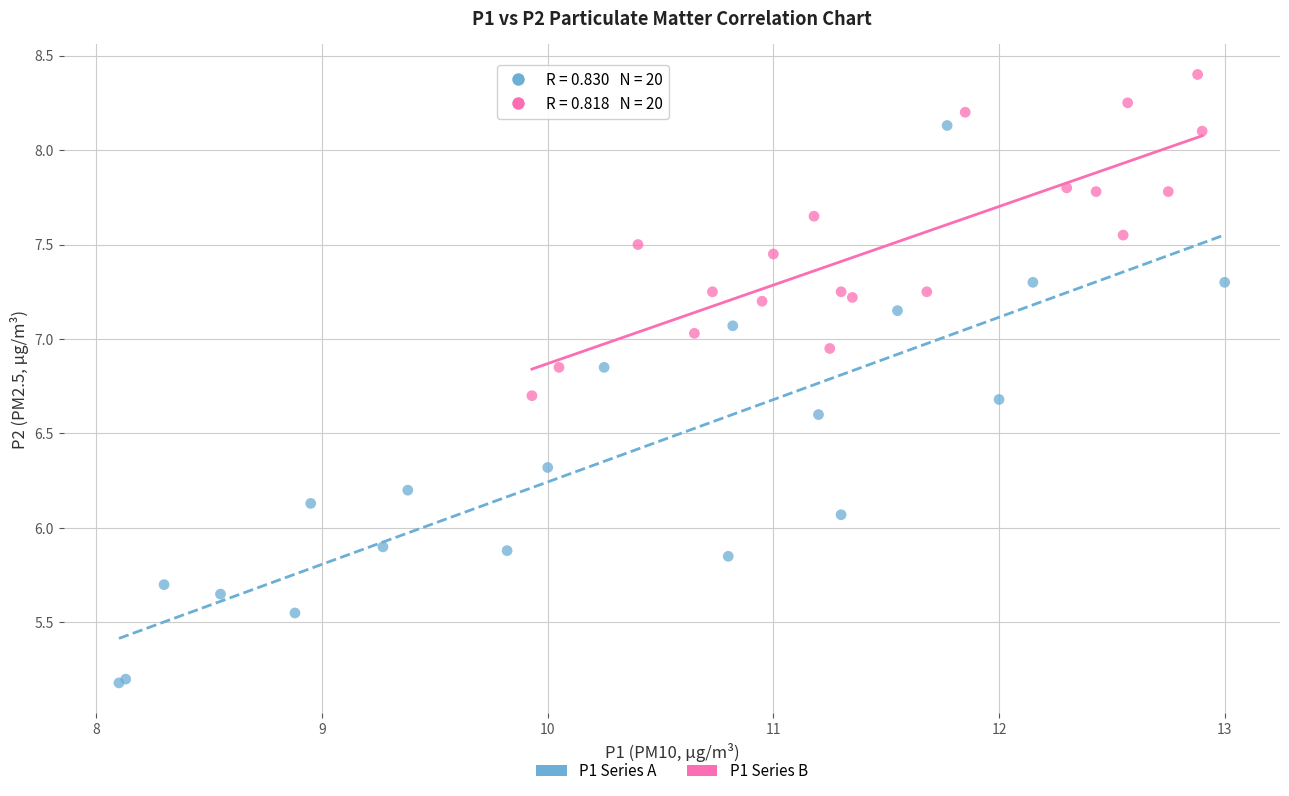

Which series reaches the minimum Y coordinate?

P1 Series A